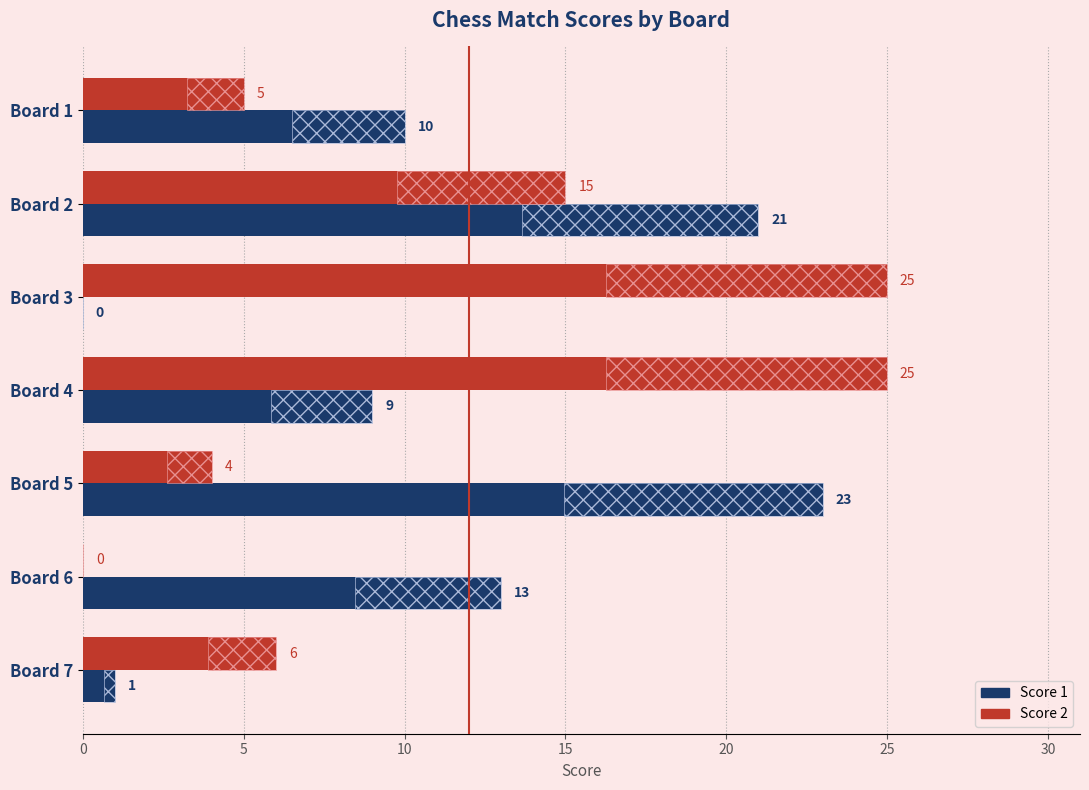

Which has a higher value, Board 1 or Board 5?

Board 5